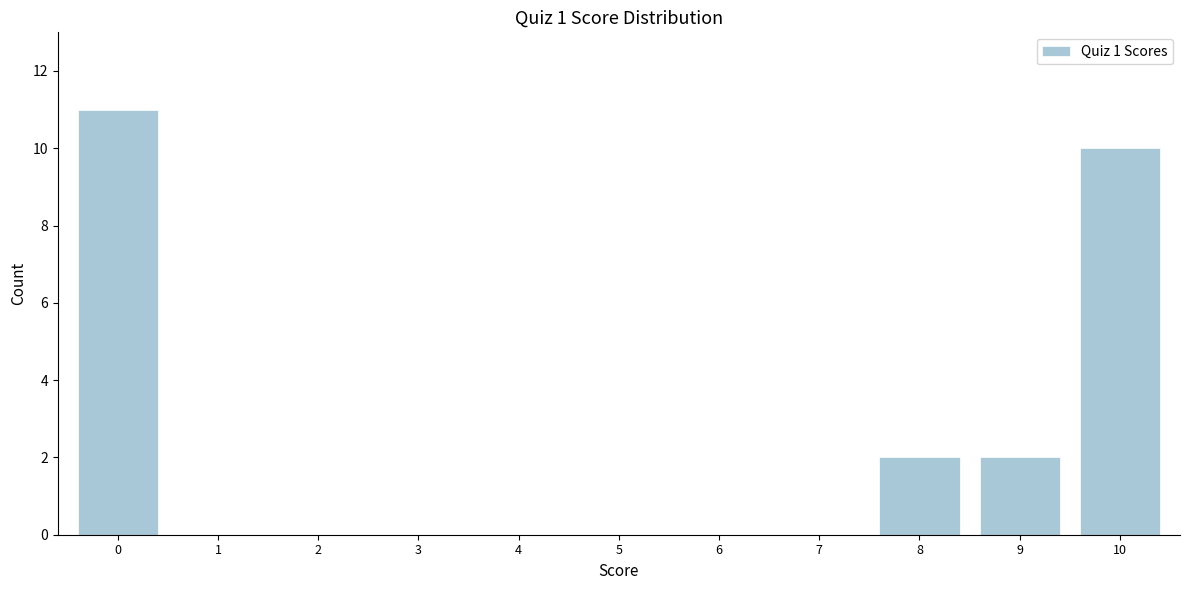

Reading left to right, transcribe all the data shown in this chart.

0=11	1=0	2=0	3=0	4=0	5=0	6=0	7=0	8=2	9=2	10=10